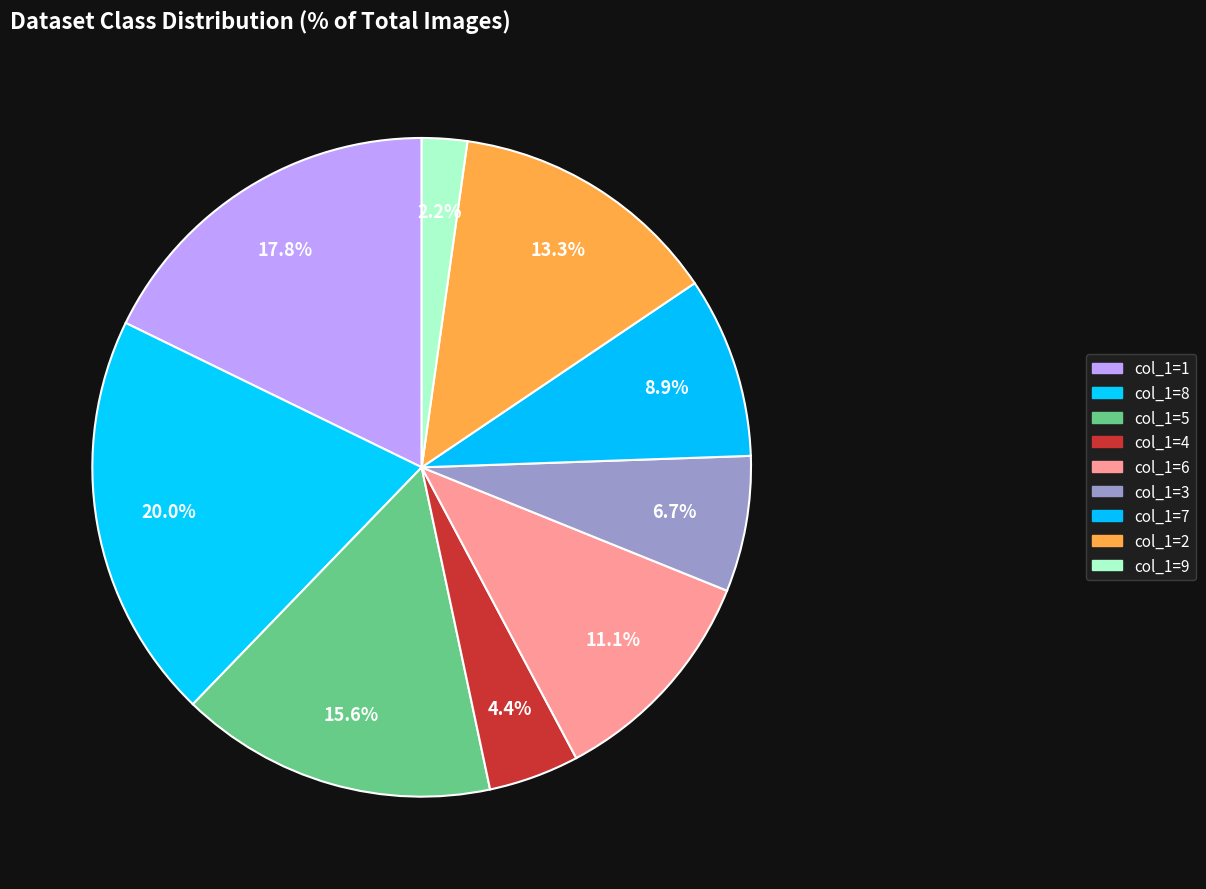

Which slice is the largest?

8